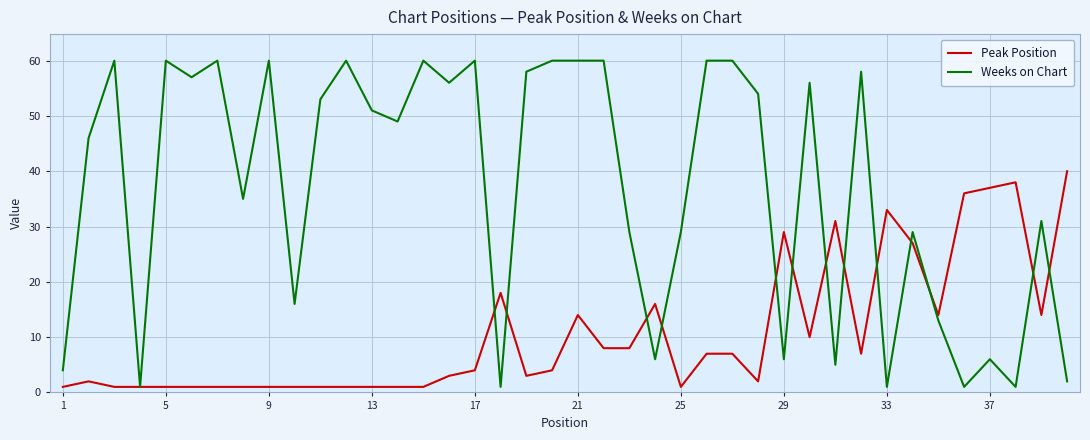

Which series has the largest range (max minus min)?

Weeks on Chart